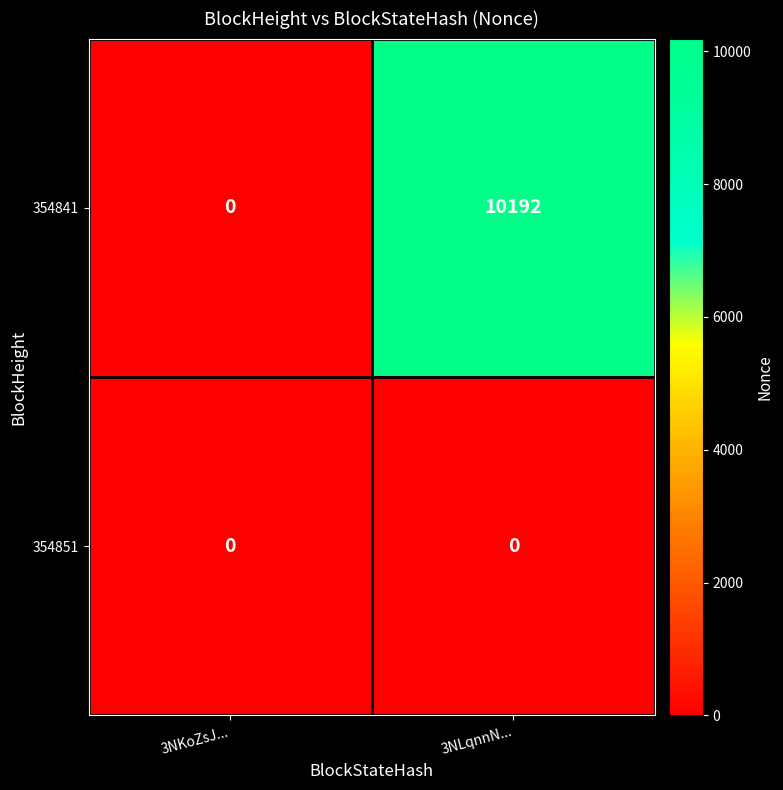

Which series has the widest spread of values?

354841